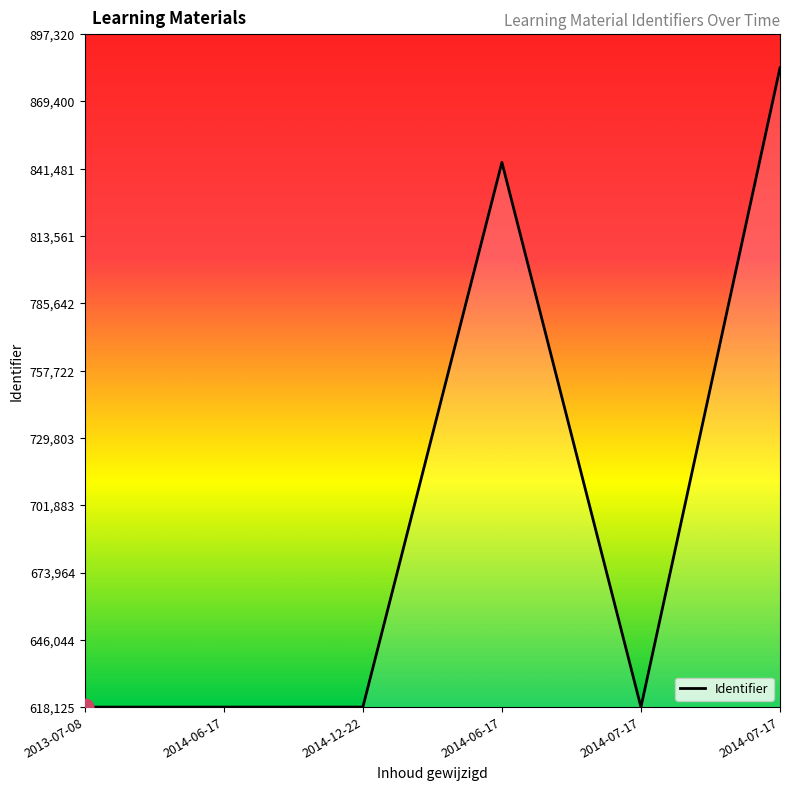

Is this an area chart (filled region under the line)?

Yes